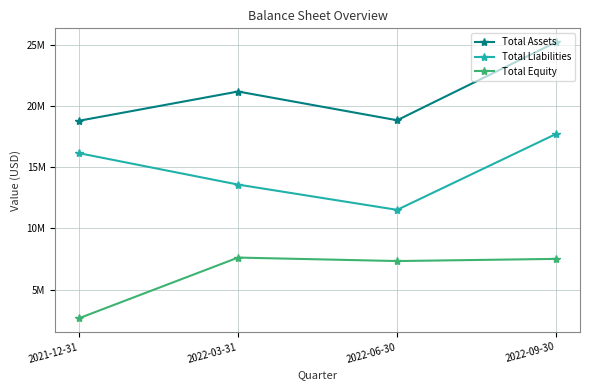

True or false: Total Liabilities has a value of 13591475 at 2022-03-31.

True